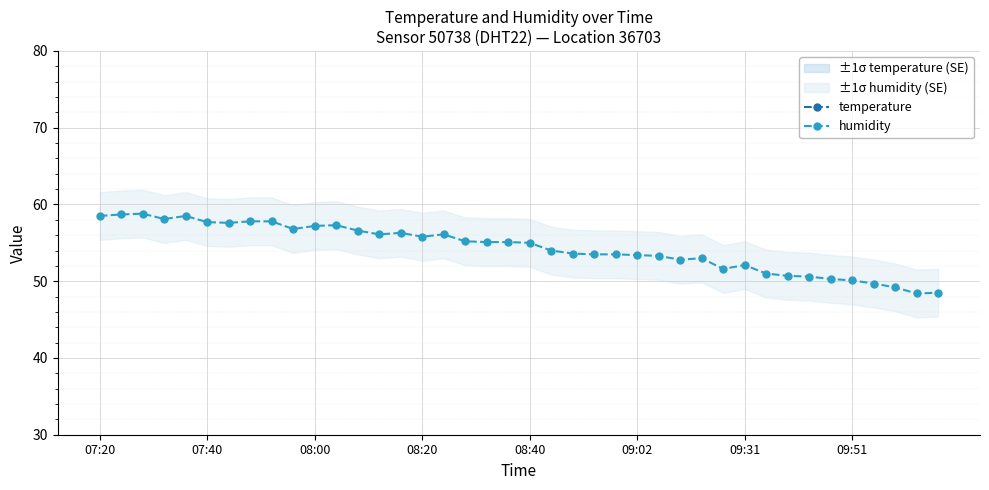

What is the value of the temperature point at the 29th from the left?

22.5